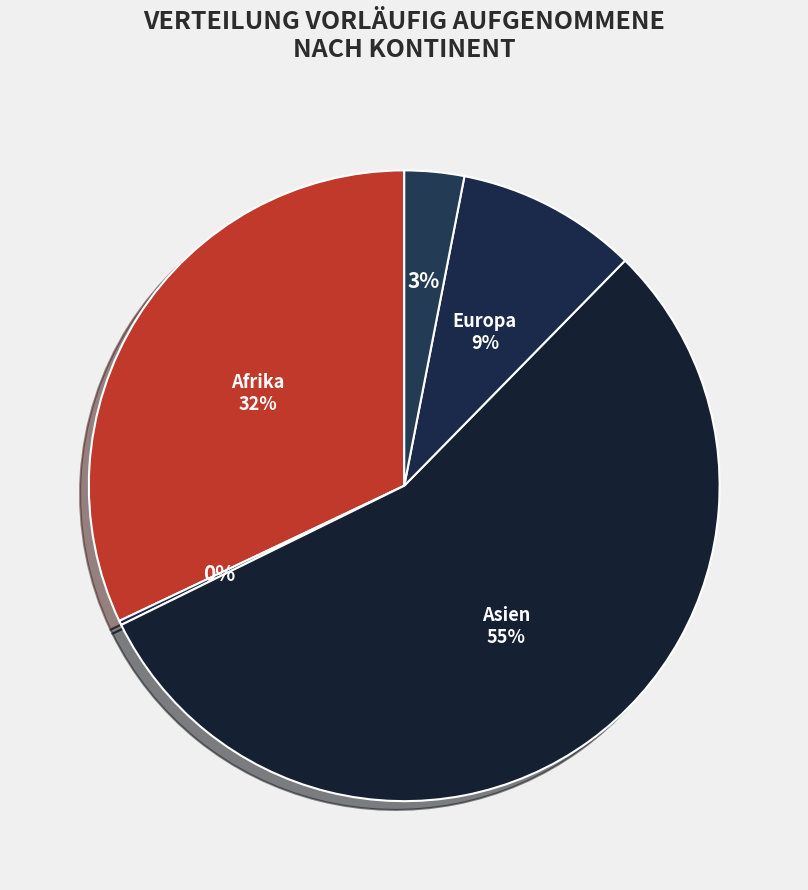

Which slice is the smallest?

Amerika